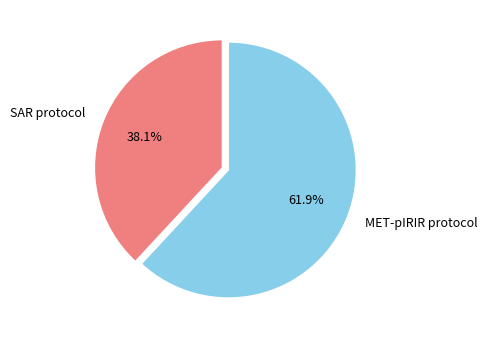

What is the smallest slice in the pie chart?

SAR protocol